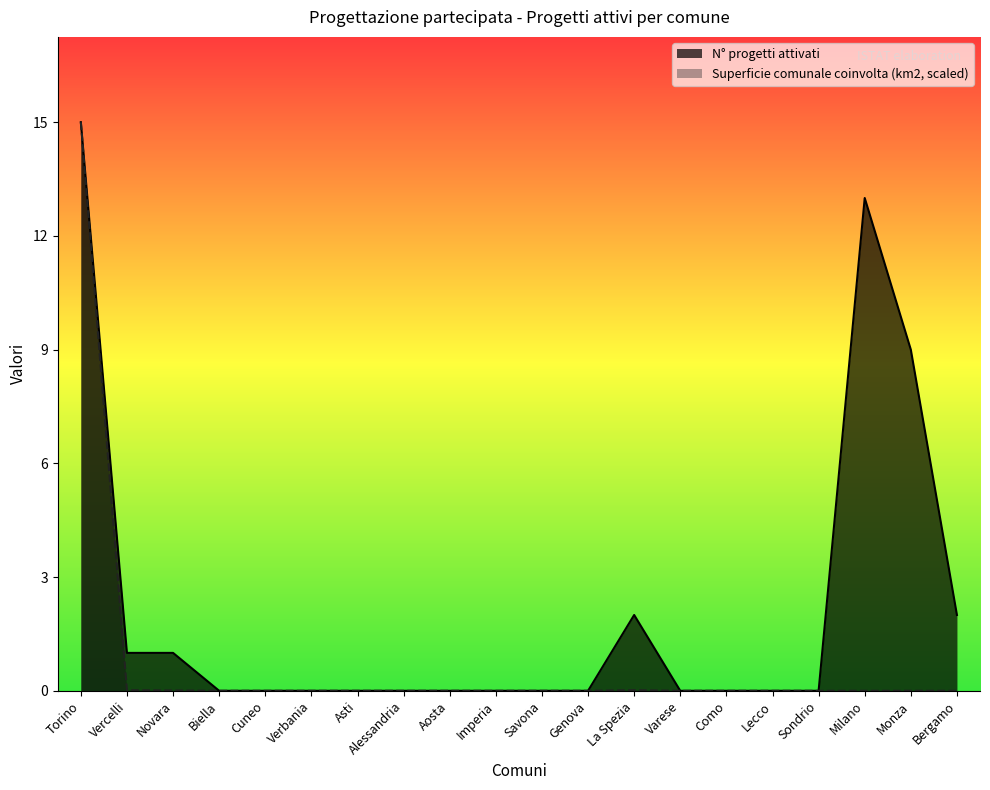

Rank the series at Lecco from highest to lowest value.

N° progetti attivati, Superficie comunale coinvolta (km2)